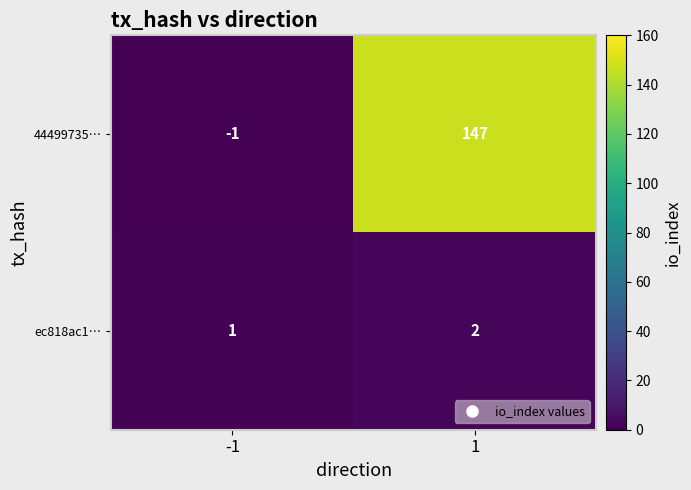

Reading left to right, list all the values displayed in this chart.

44499735…: -1=-1	1=147
ec818ac1…: -1=1	1=2